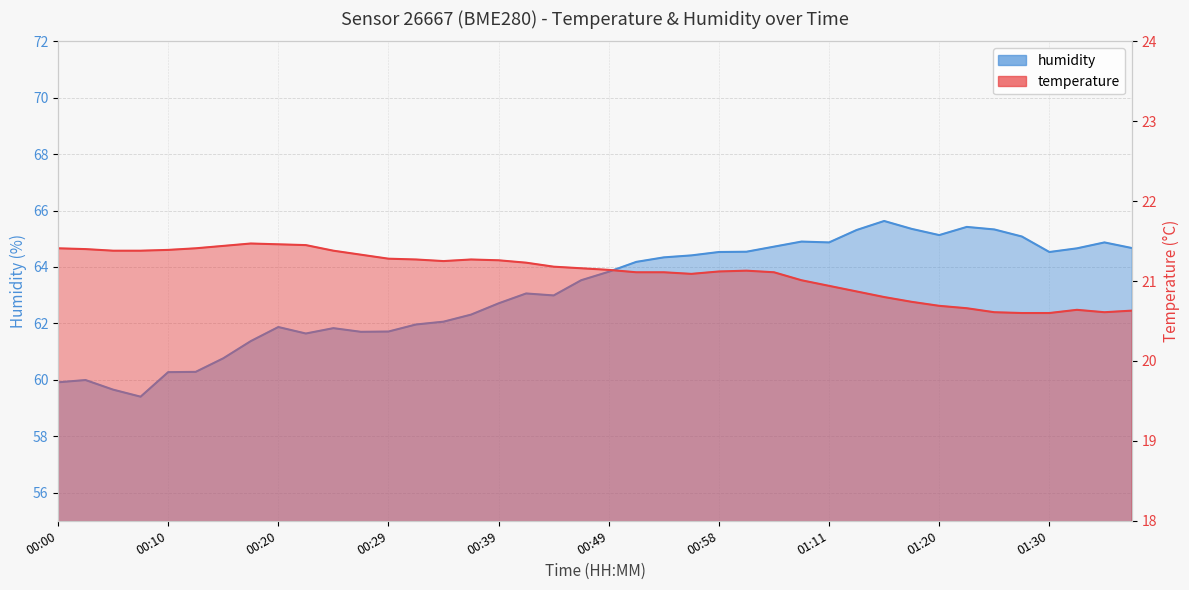

List the series in order of their peak value, lowest first.

temperature, humidity